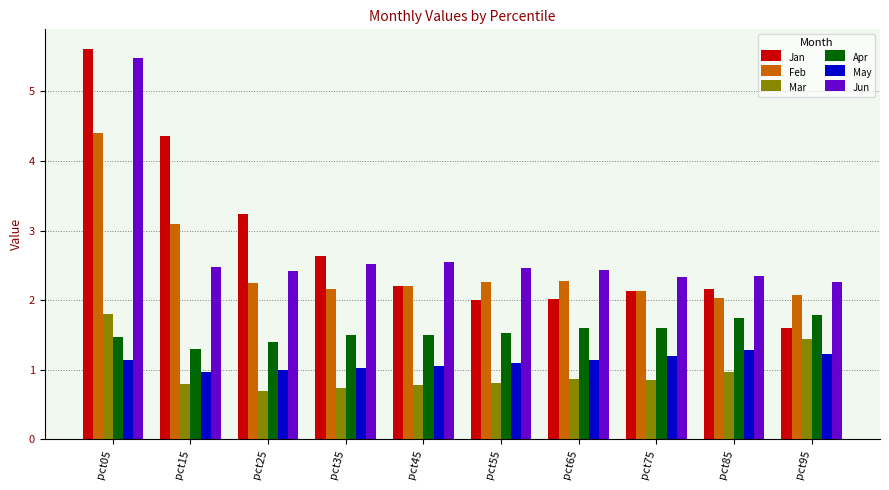

Which category has the highest value across all series?

pct05